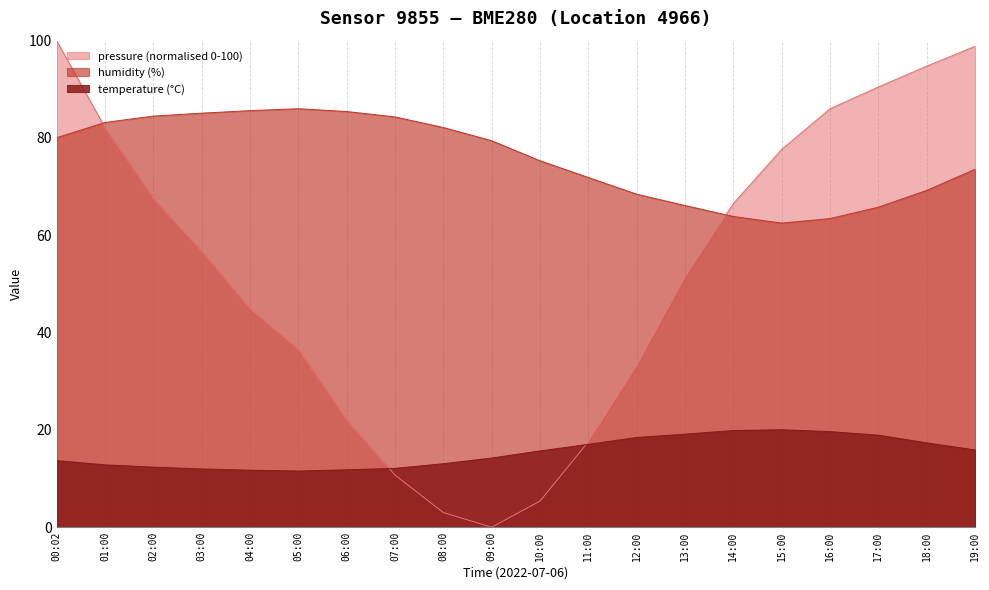

What is the approximate value of temperature at 17:00?

18.9